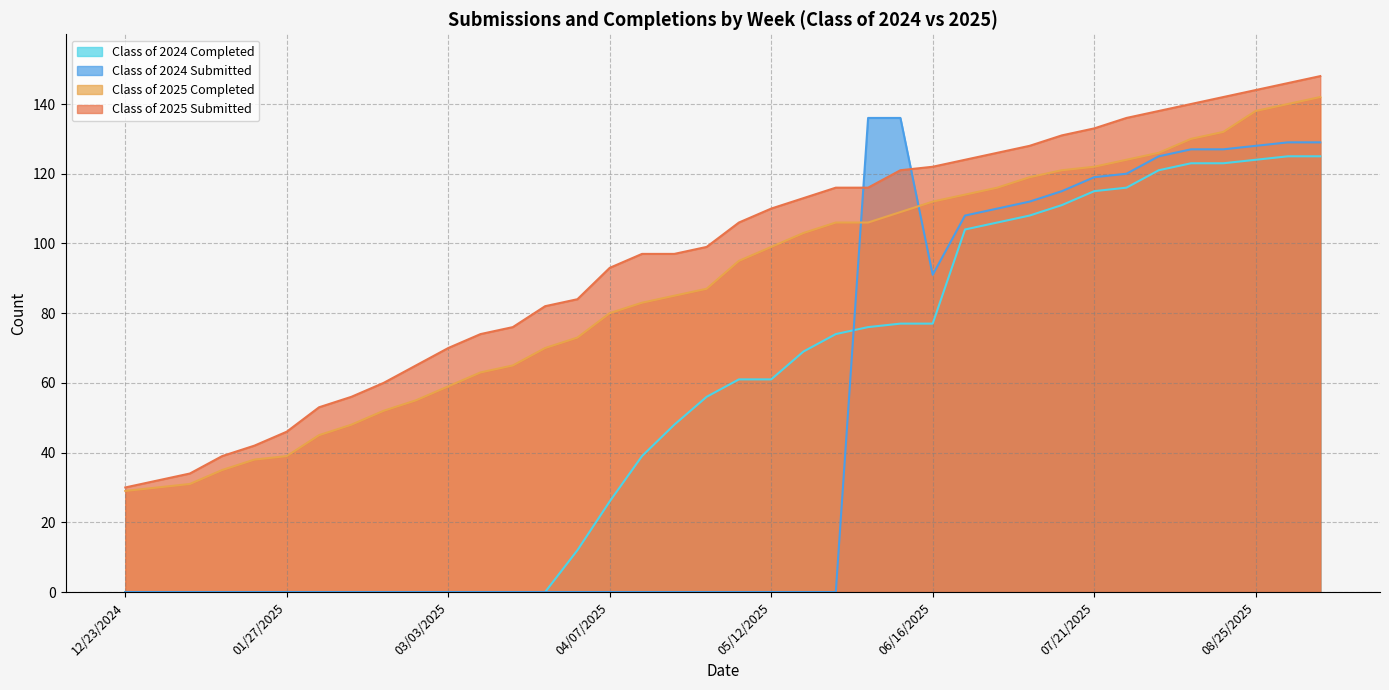

At which label does Class of 2024 Submitted reach its peak?

06/02/2025